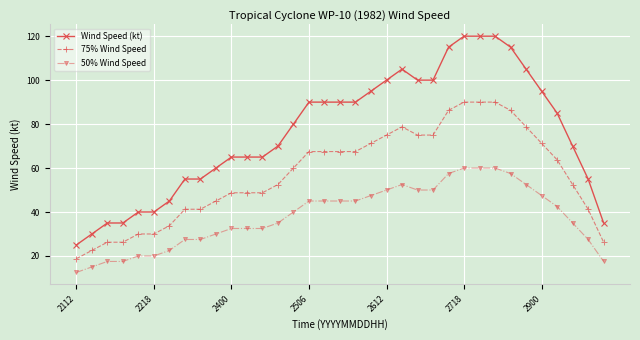

True or false: 75% Wind Speed and 50% Wind Speed intersect in this chart.

False